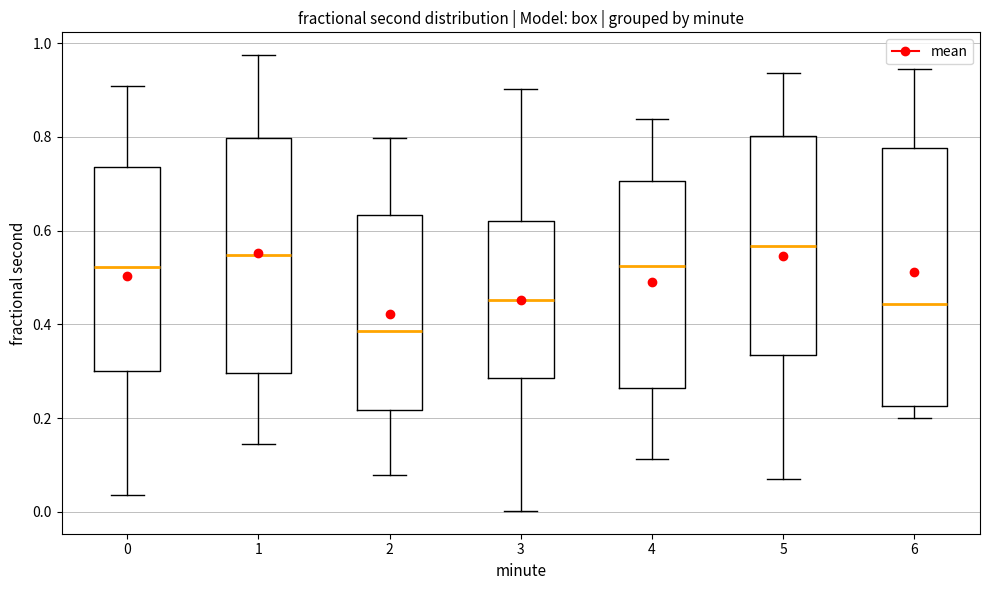

Reading left to right, transcribe this box plot: for each box, give where its median line is, the range the box spans, and where its two whiskers end, as read against the y-axis. The values are not printed on the chart, so give them approximately, as read against the axis.

0: median 0.52, box 0.30 to 0.74, whiskers 0.04 to 0.90
1: median 0.54, box 0.30 to 0.80, whiskers 0.14 to 0.98
2: median 0.38, box 0.22 to 0.64, whiskers 0.08 to 0.80
3: median 0.46, box 0.28 to 0.62, whiskers 0.00 to 0.90
4: median 0.52, box 0.26 to 0.70, whiskers 0.12 to 0.84
5: median 0.56, box 0.34 to 0.80, whiskers 0.06 to 0.94
6: median 0.44, box 0.22 to 0.78, whiskers 0.20 to 0.94